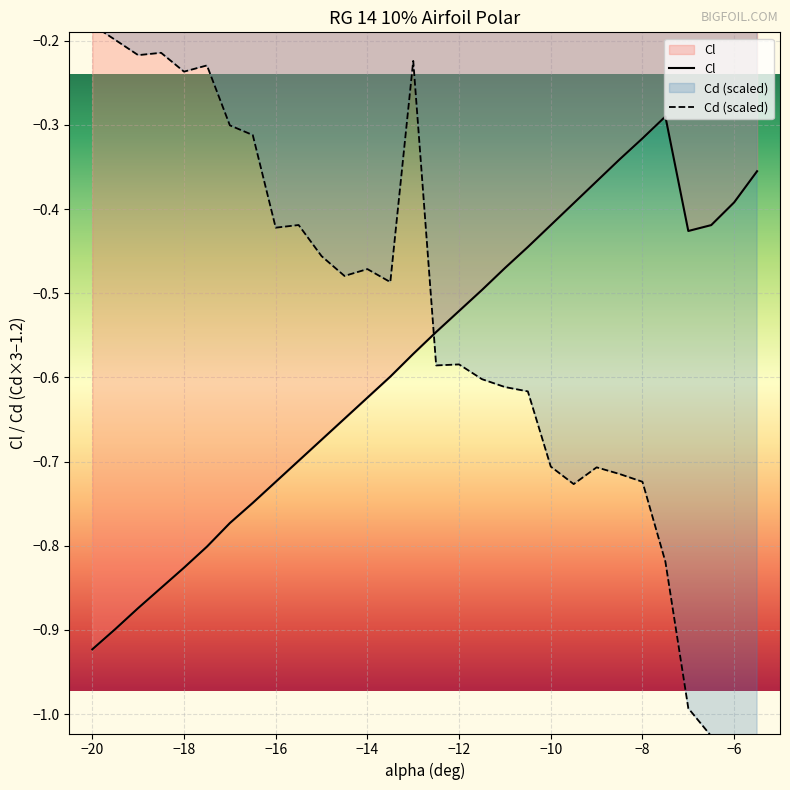

What are all the series names shown in the legend?

Cl, Cd (scaled)